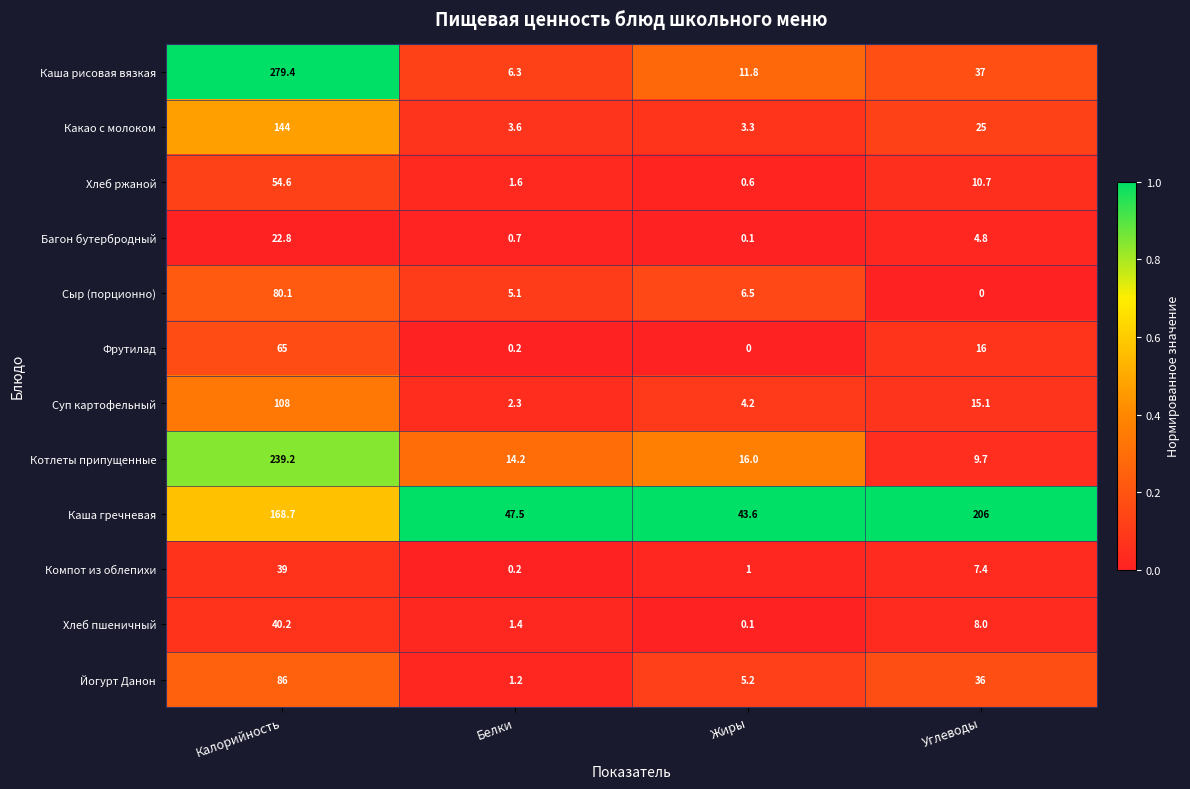

What is the maximum value shown in the chart?

279.4